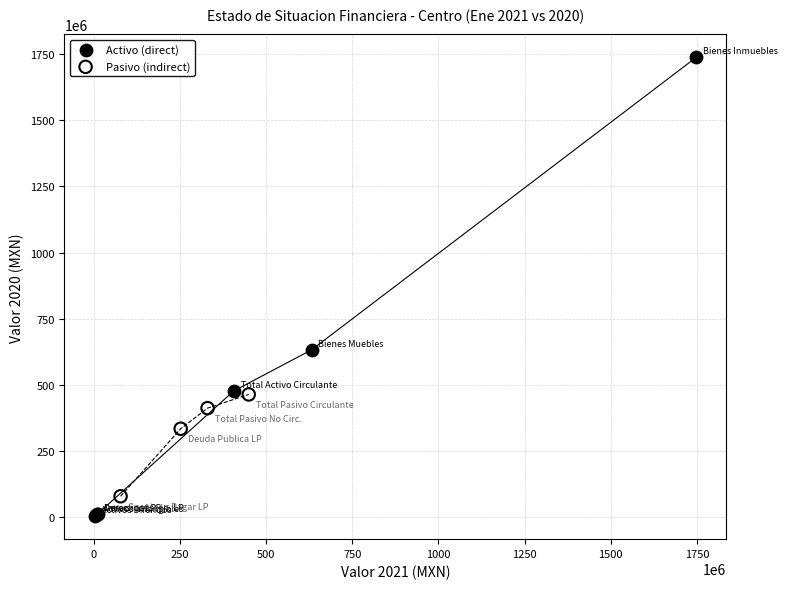

Which series has the widest spread of Y values?

Activo (direct)